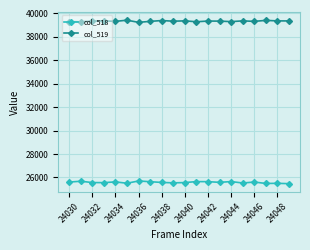

How many data points in col_519 are less than 39338?

10